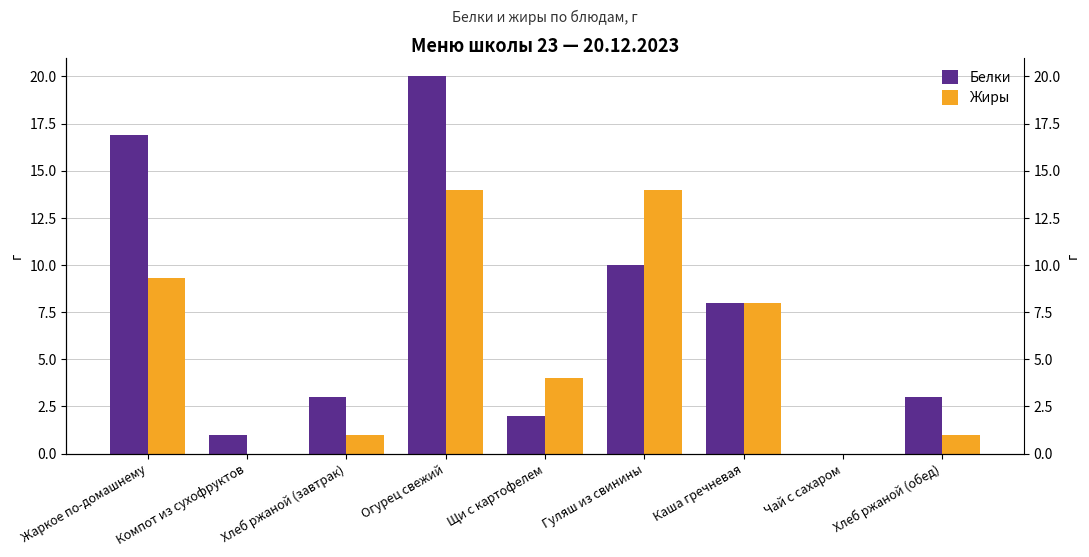

What is the difference between the maximum and minimum values in the Жиры series?

14.0